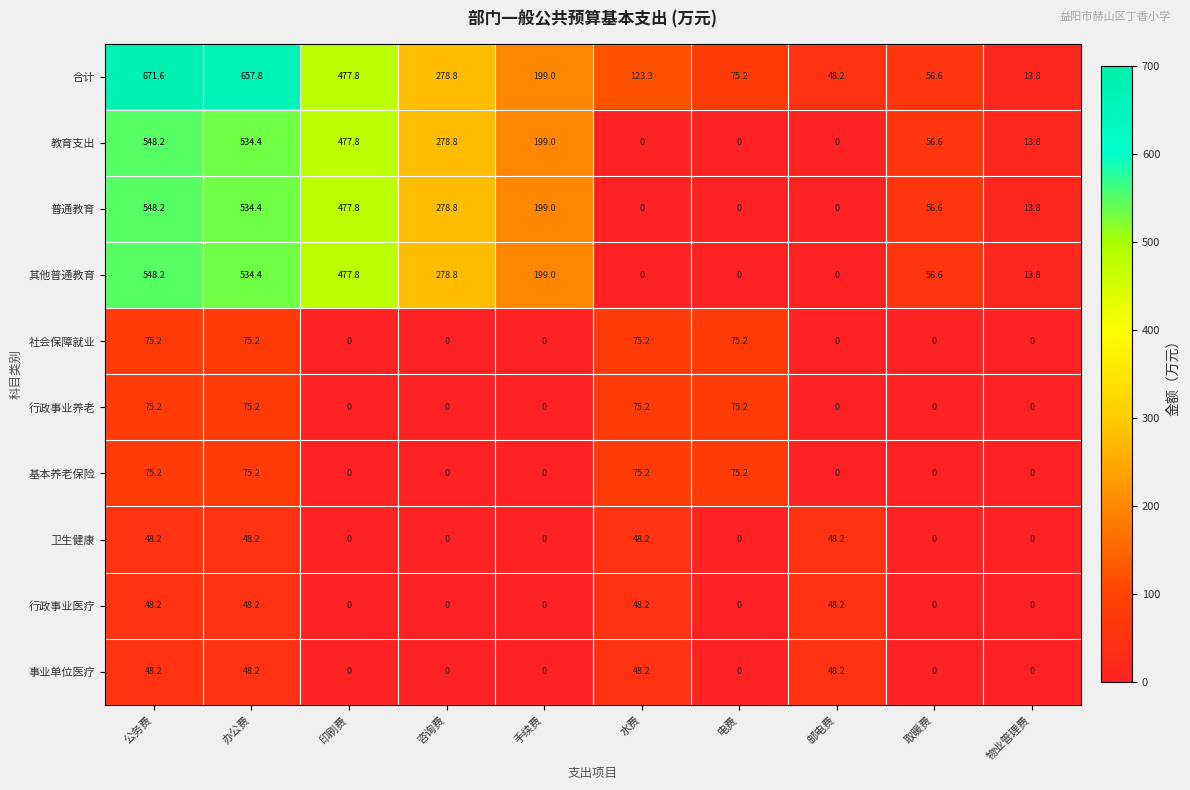

Which series has the widest spread of values?

合计